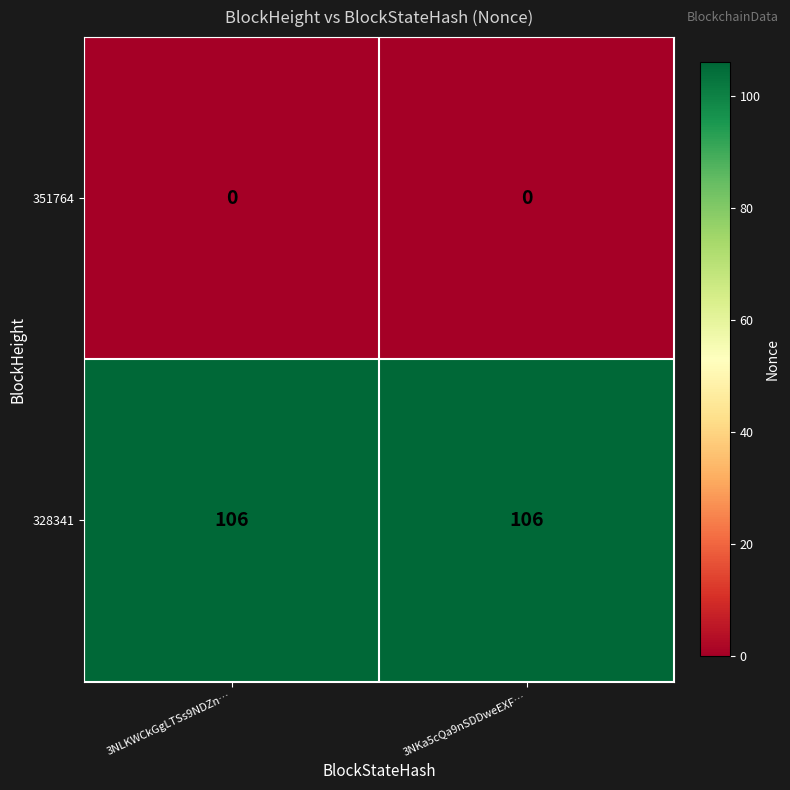

What is the sum of all 328341 values?

212